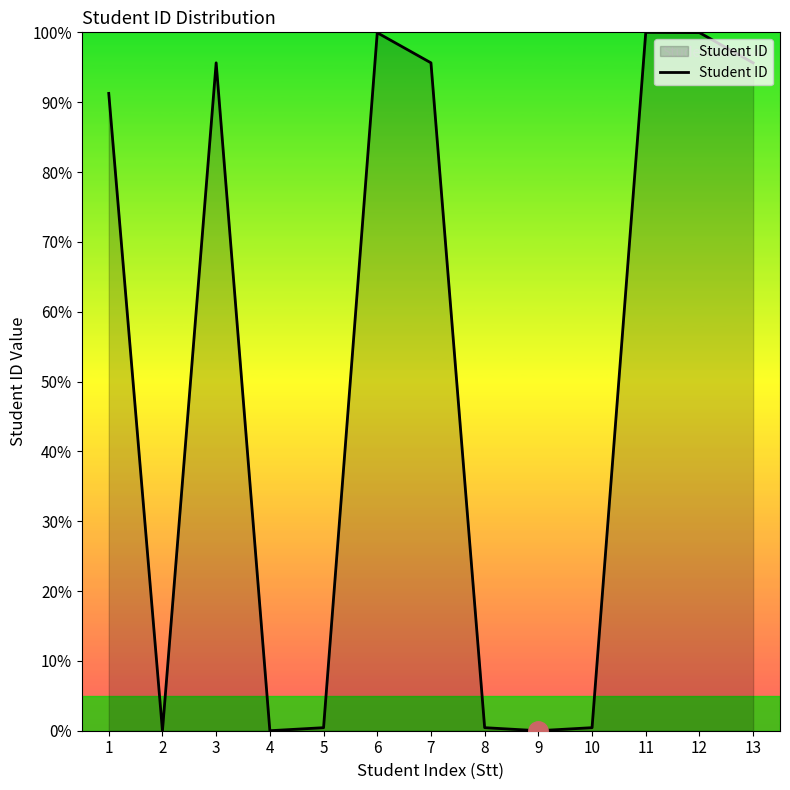

Where does the data first go above 91?

1